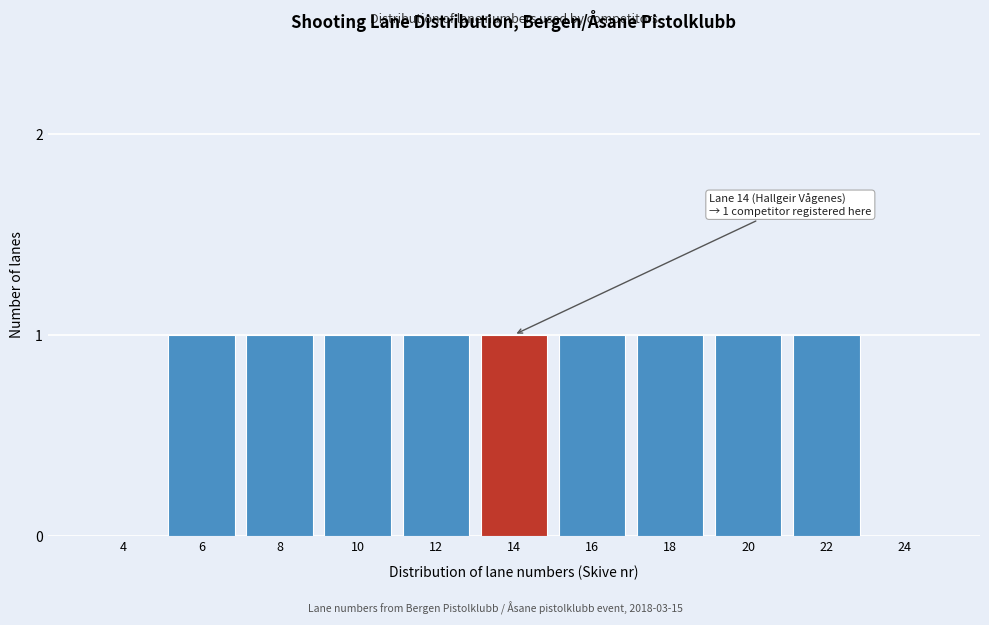

Reading right to left, extract all data points from this chart.

24=0	22=1	20=1	18=1	16=1	14=1	12=1	10=1	8=1	6=1	4=0